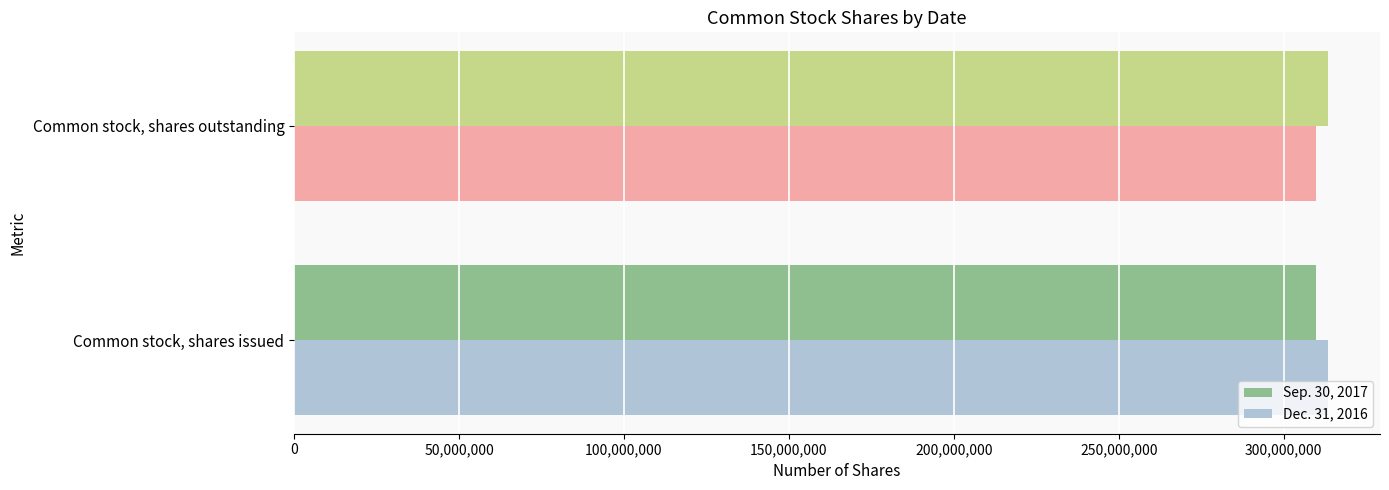

What is the lowest value of the Sep. 30, 2017 series?

309713908